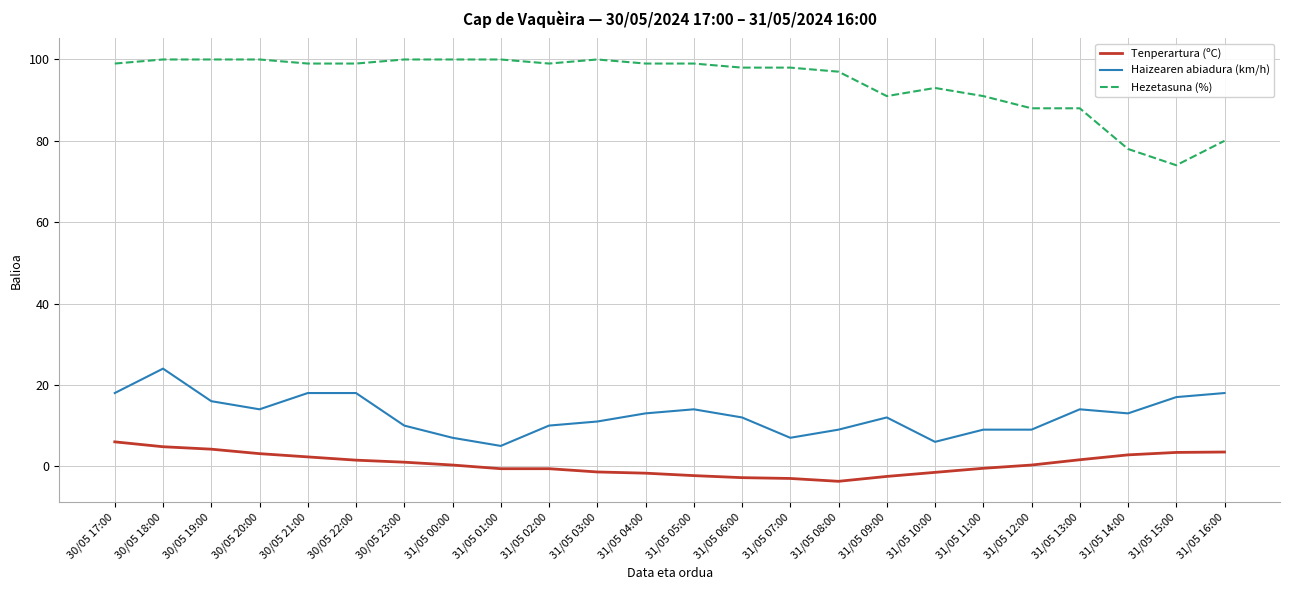

Which series has the widest spread of values?

Hezetasuna (%)